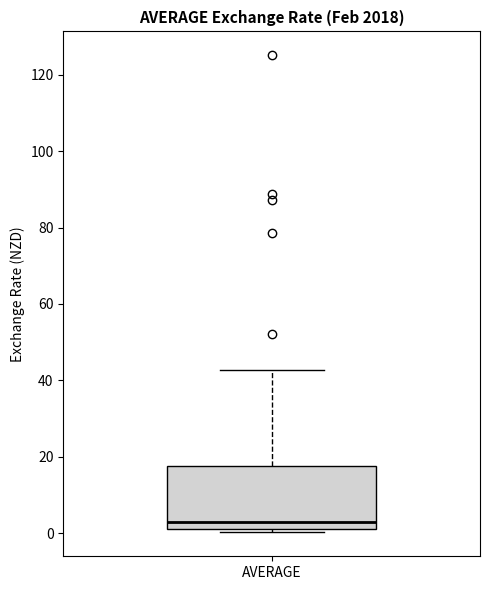

Where does the upper whisker of the box for AVERAGE end on the y-axis? The values are not printed on the chart, so give them approximately, as read against the axis.

42